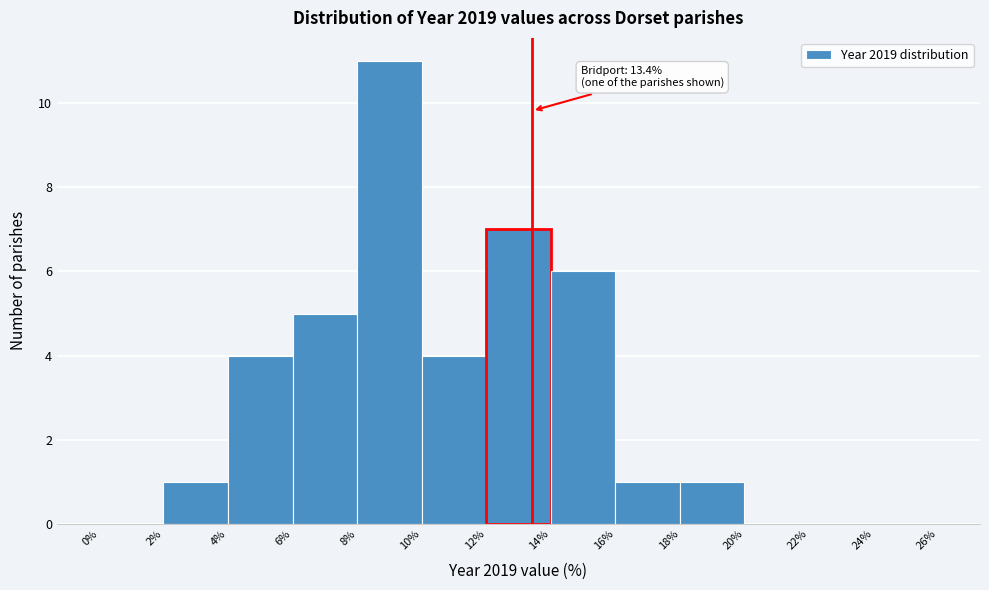

Over which range of the x-axis is the bar tallest?

8% to 10%